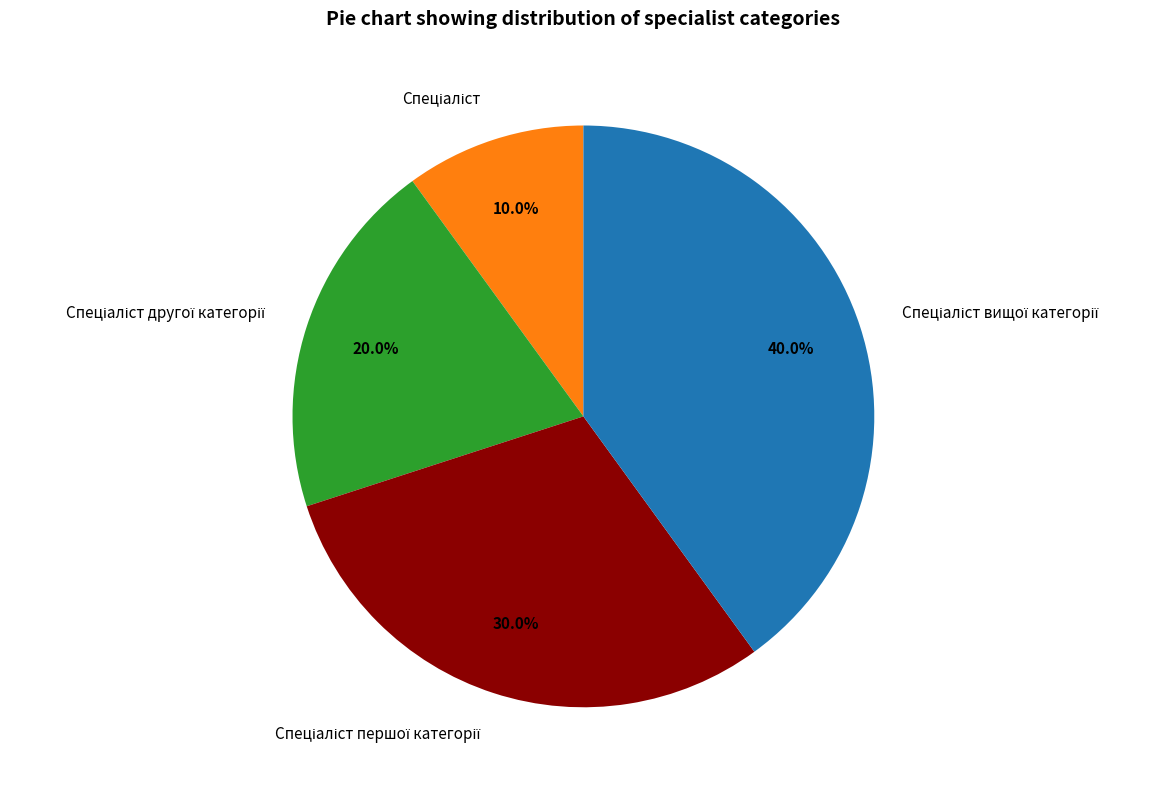

Does any single category account for the majority?

No